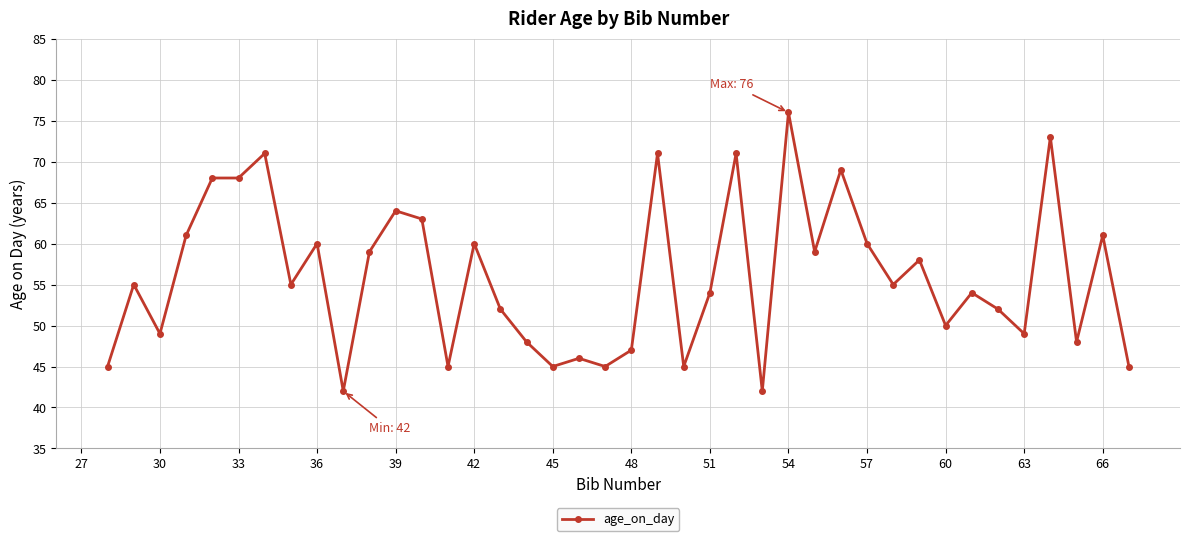

What is the value of the 3rd point from the left?

49